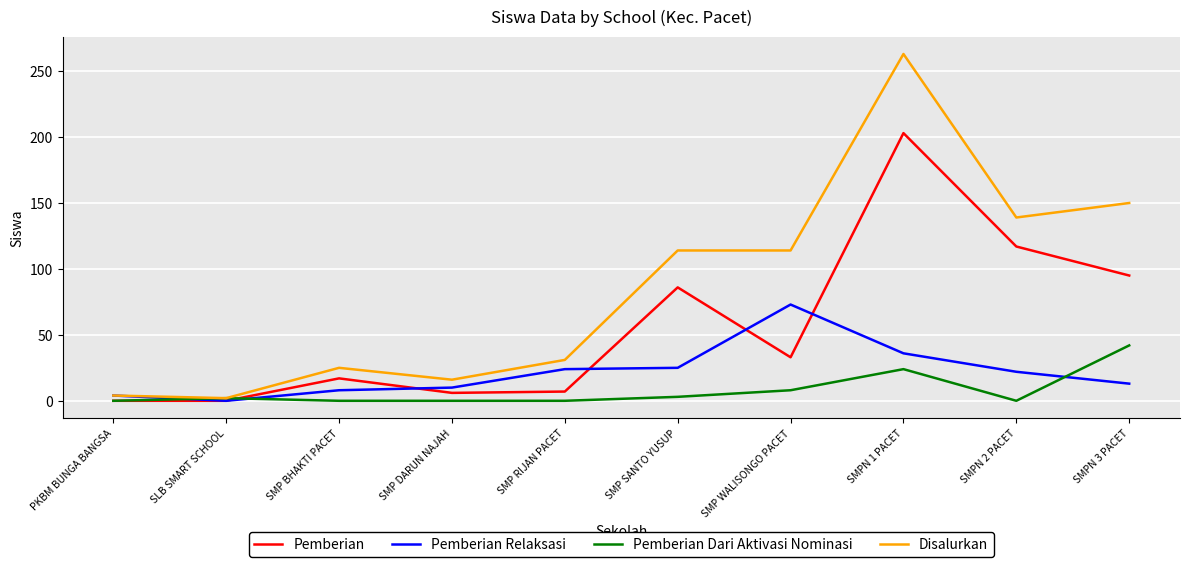

True or false: Pemberian has a value of 87 at SLB SMART SCHOOL.

False